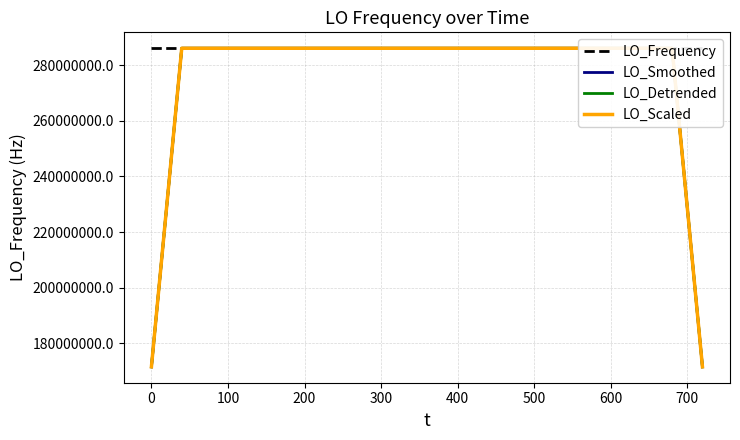

What is the lowest value of the LO_Frequency series?

286046998.1